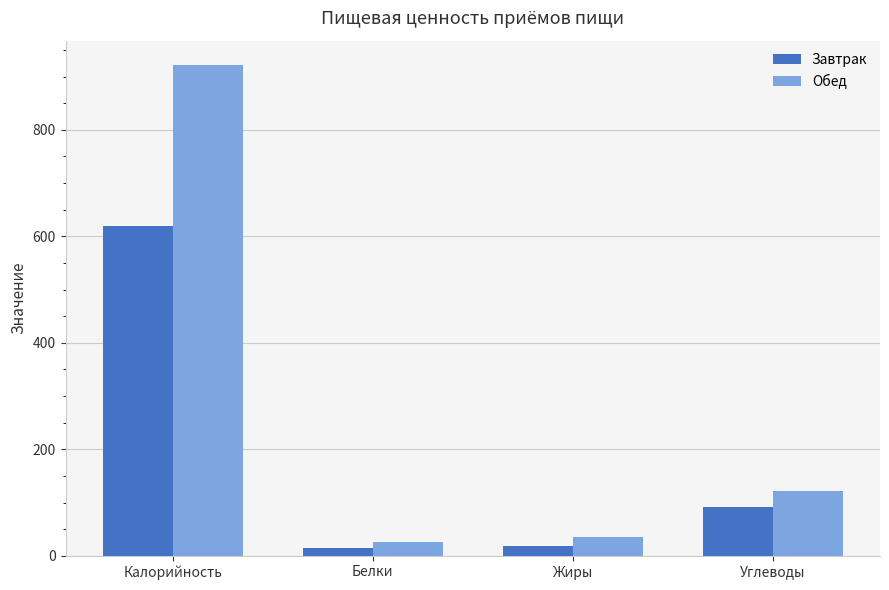

What is the highest value of the Обед series?

921.3